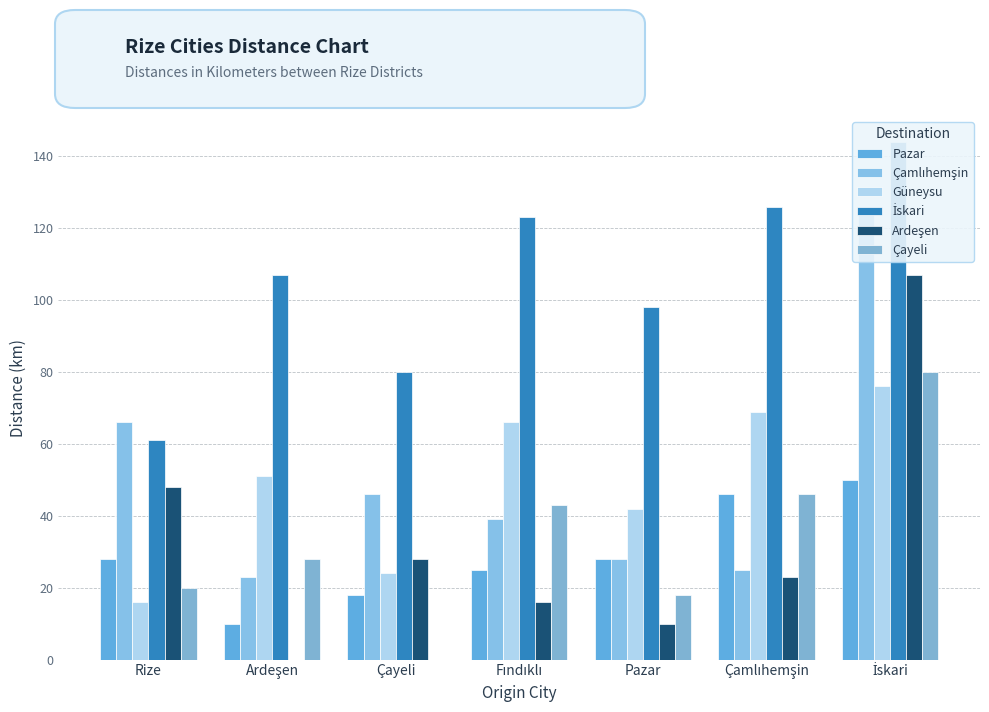

At which label is Güneysu closest to 46?

Pazar